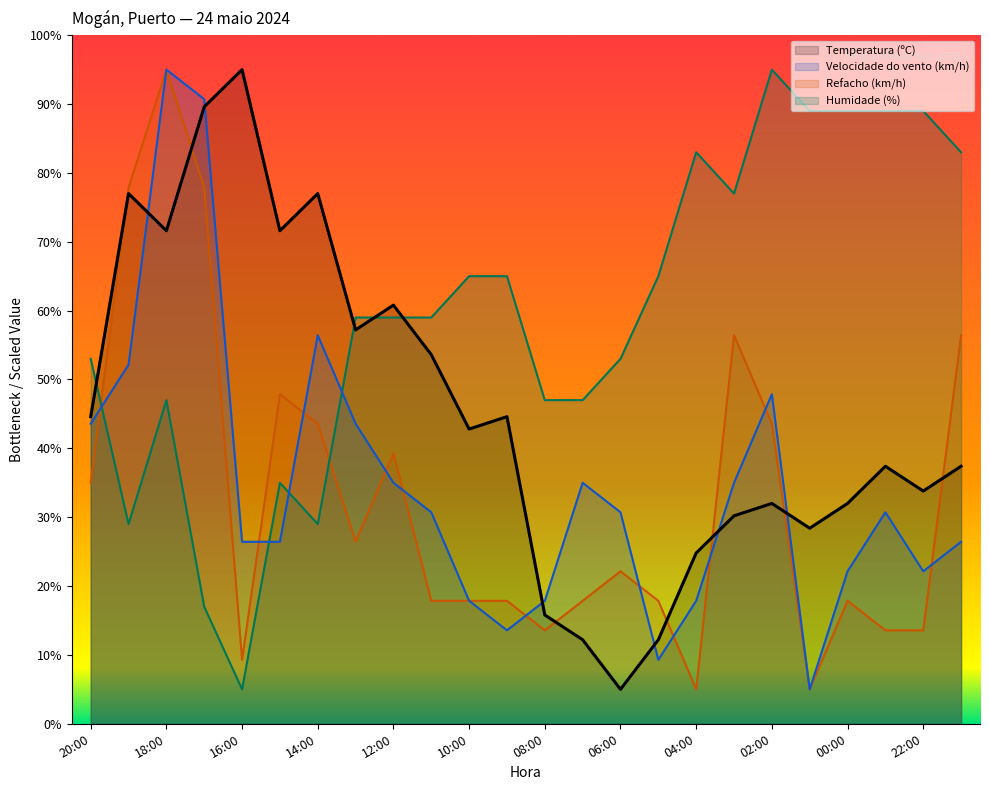

Rank the series by their maximum value, from lowest to highest.

Temperatura (ºC), Velocidade do vento (km/h), Refacho (km/h), Humidade (%)